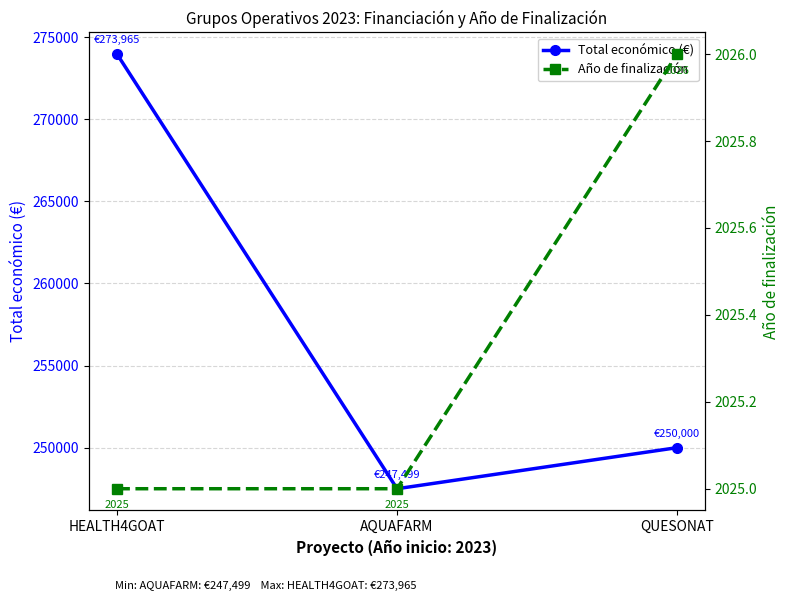

What position from the right is HEALTH4GOAT?

3